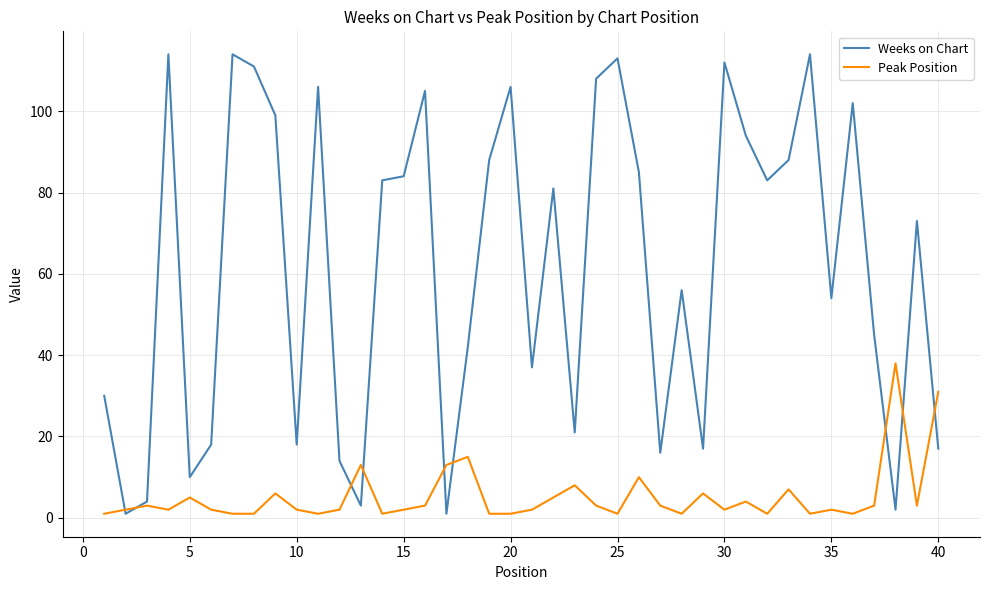

What is the maximum value shown in the chart?

114